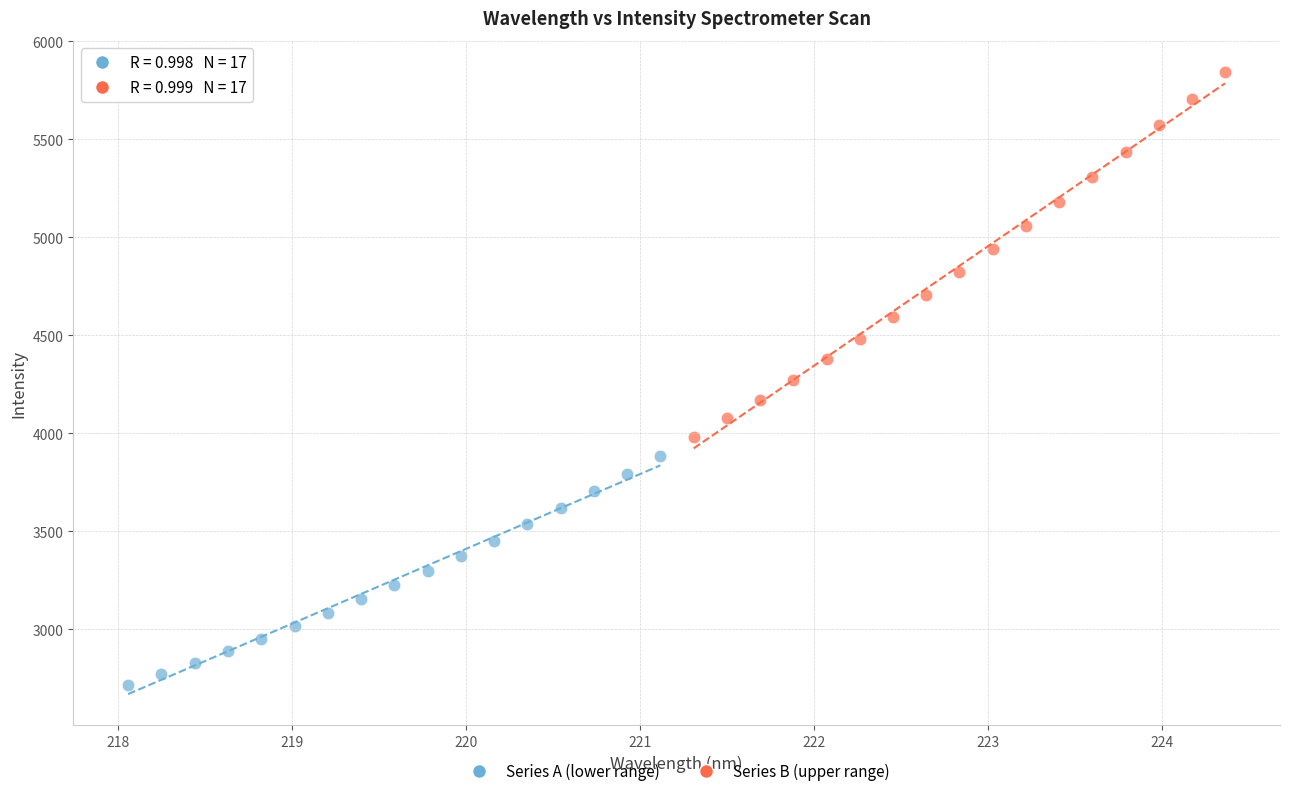

Which series has the largest Y range (max minus min)?

Series B (upper range)